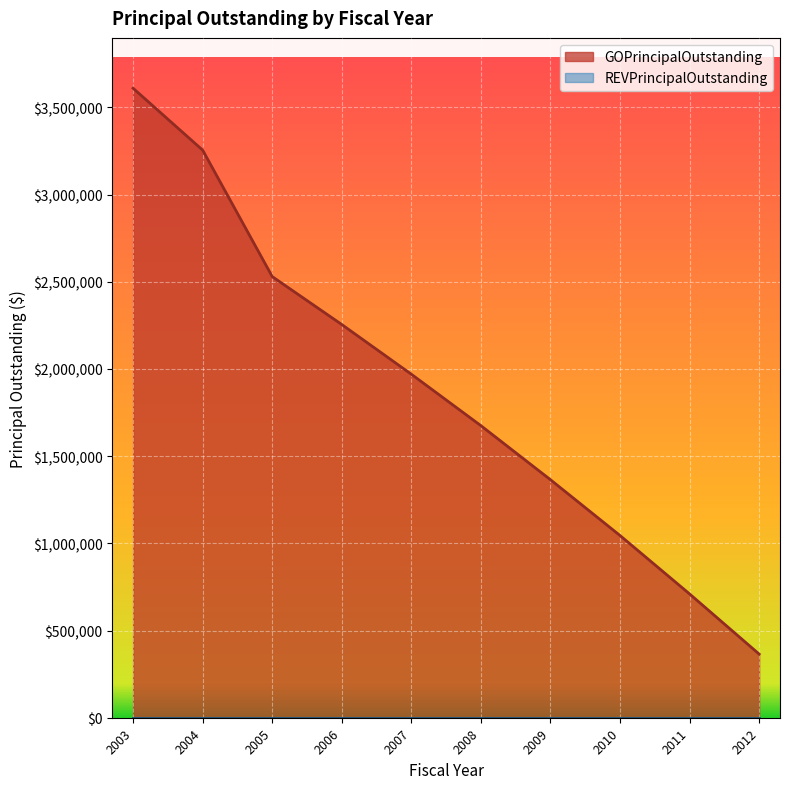

Does the chart display data point markers on the line(s)?

No